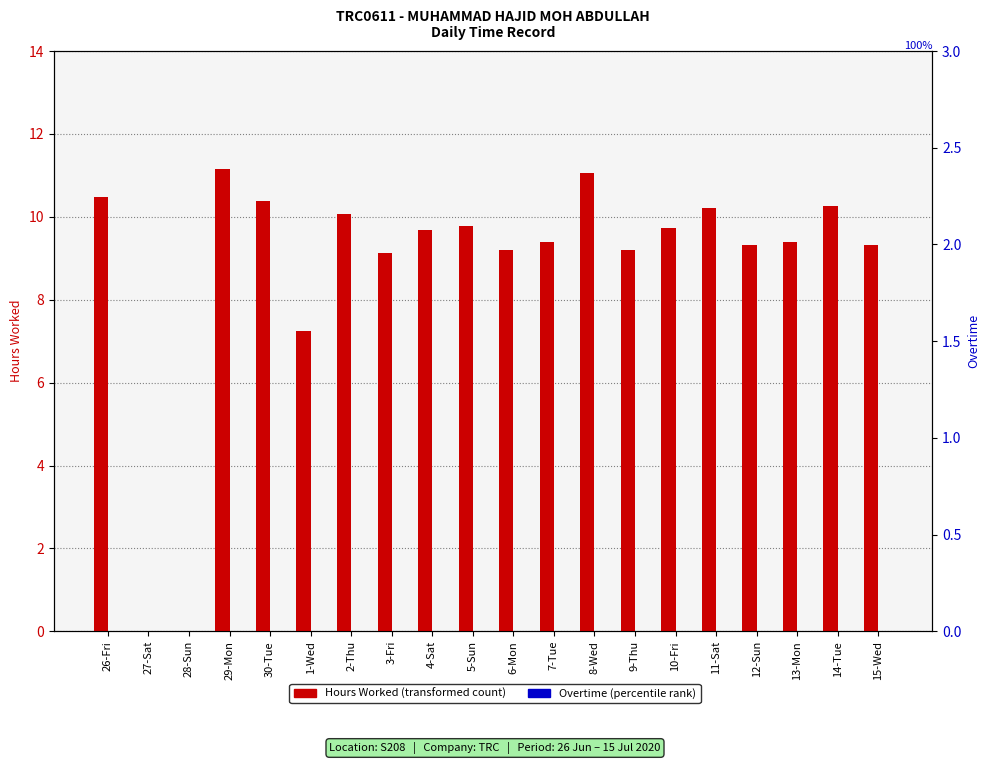

Is it true that Overtime equals 0.0 at 30-Tue?

True